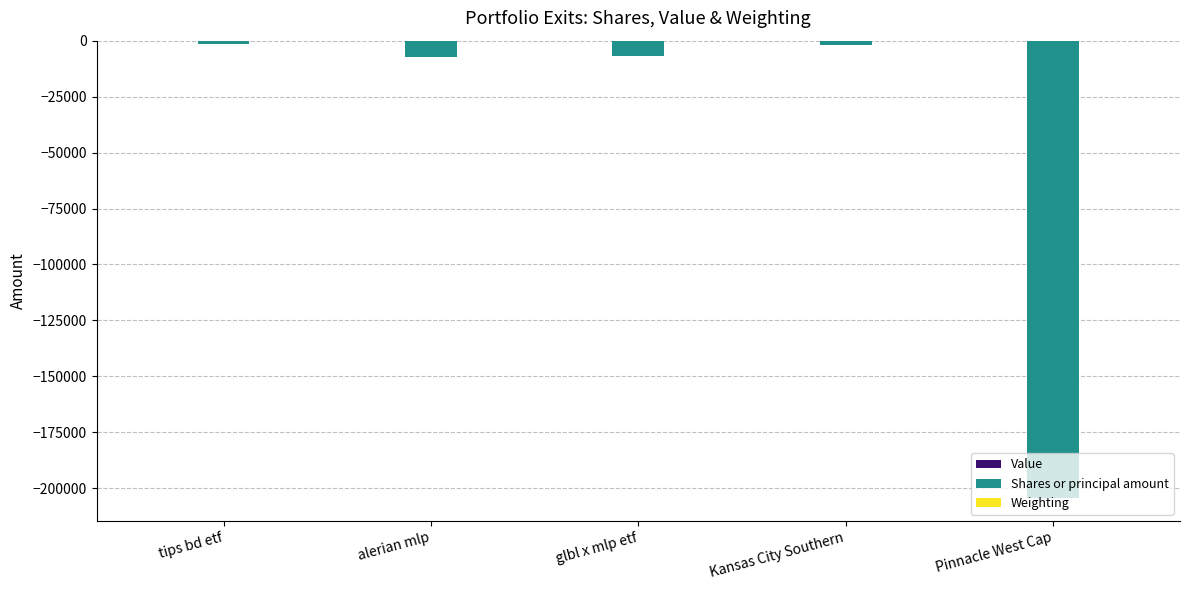

Are the bars grouped side by side (vs. stacked)?

Yes